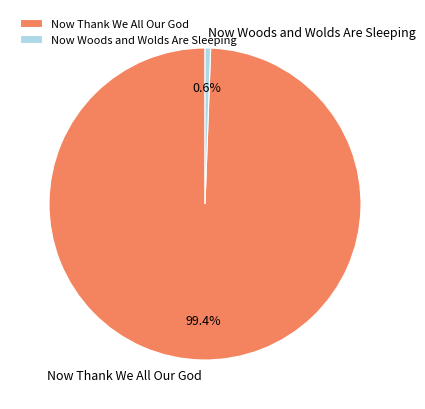

What is the smallest slice in the pie chart?

Now Woods and Wolds Are Sleeping